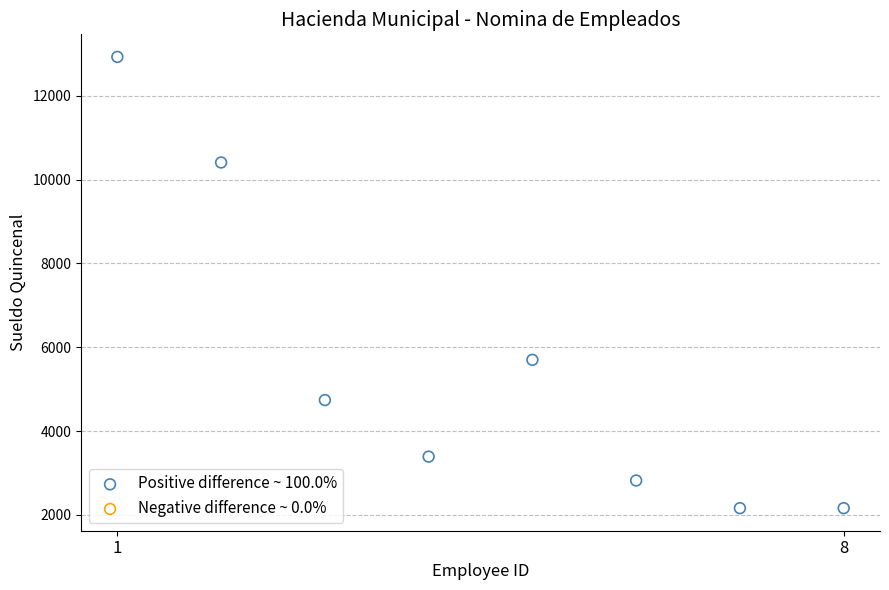

What is the average Y value?

5539